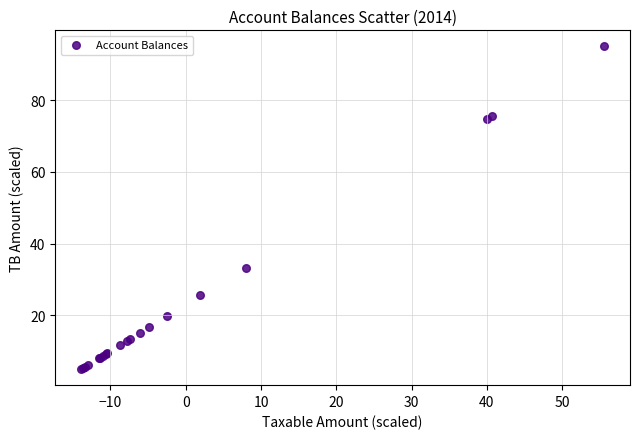

What Y value in the scatter plot is closest to 50?

33.3